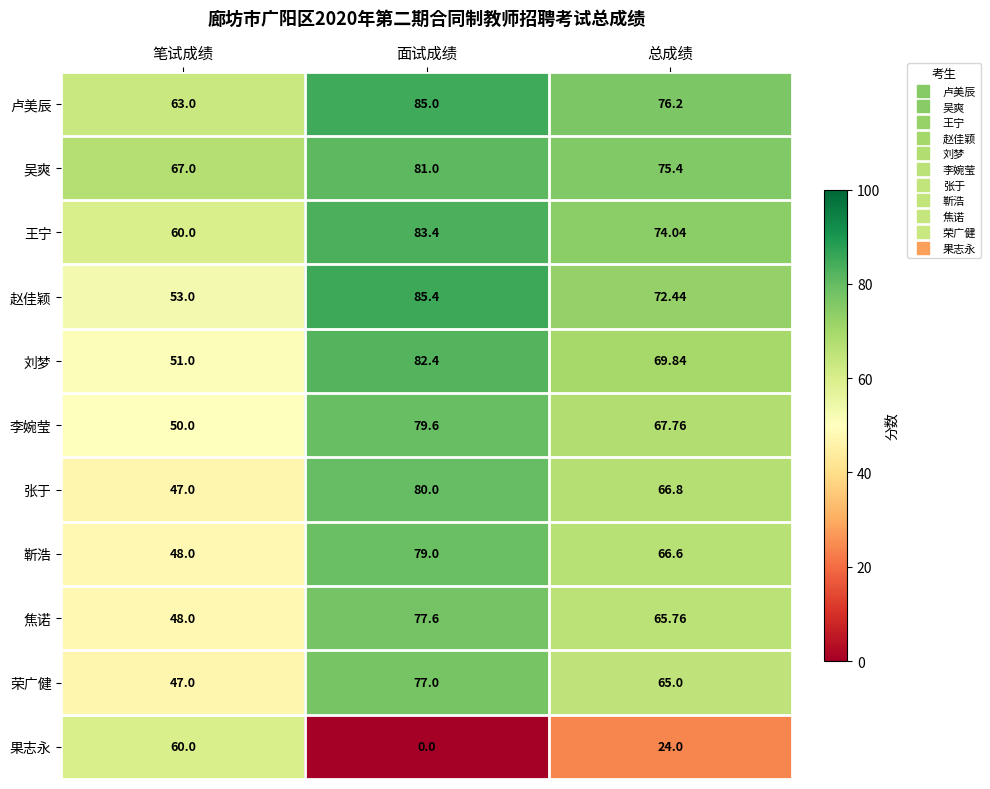

What is the total value across all series at 笔试成绩?

594.0